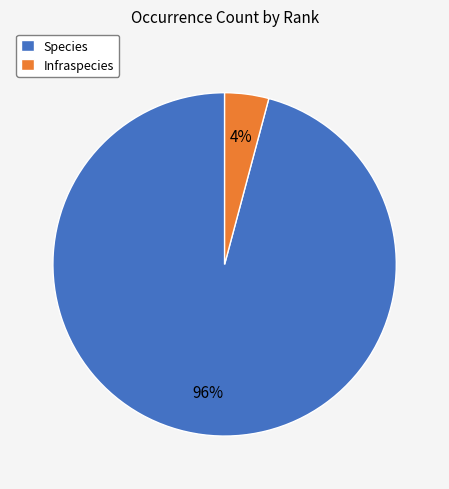

Combined, do Infraspecies and Species account for over 50%?

Yes